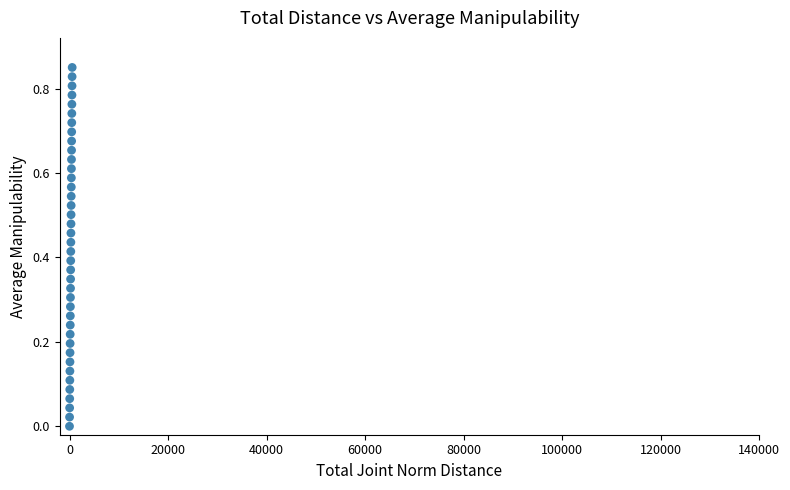

What is the range of X values (max minus min)?

541.6